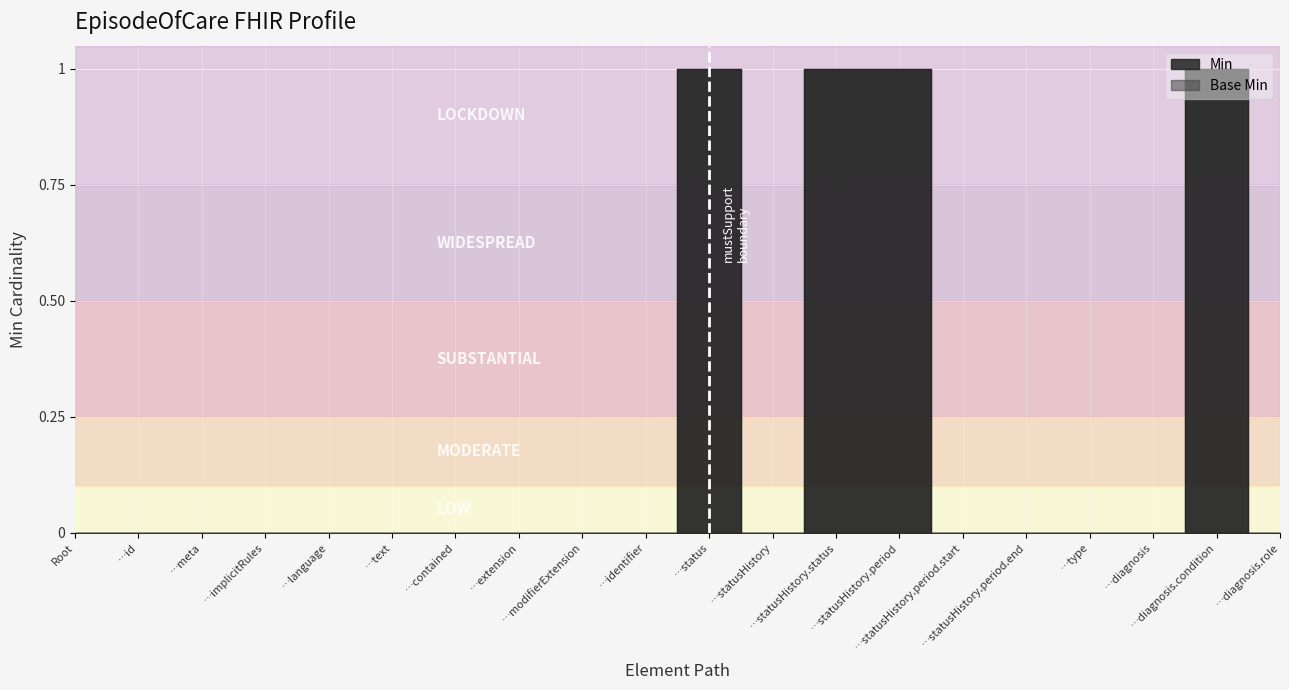

Which series has the largest range (max minus min)?

Min